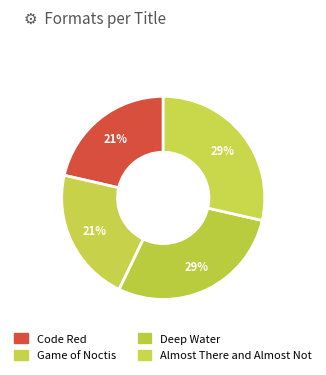

Rank the categories by value from lowest to highest.

Code Red, Game of Noctis, Deep Water, Almost There and Almost Not